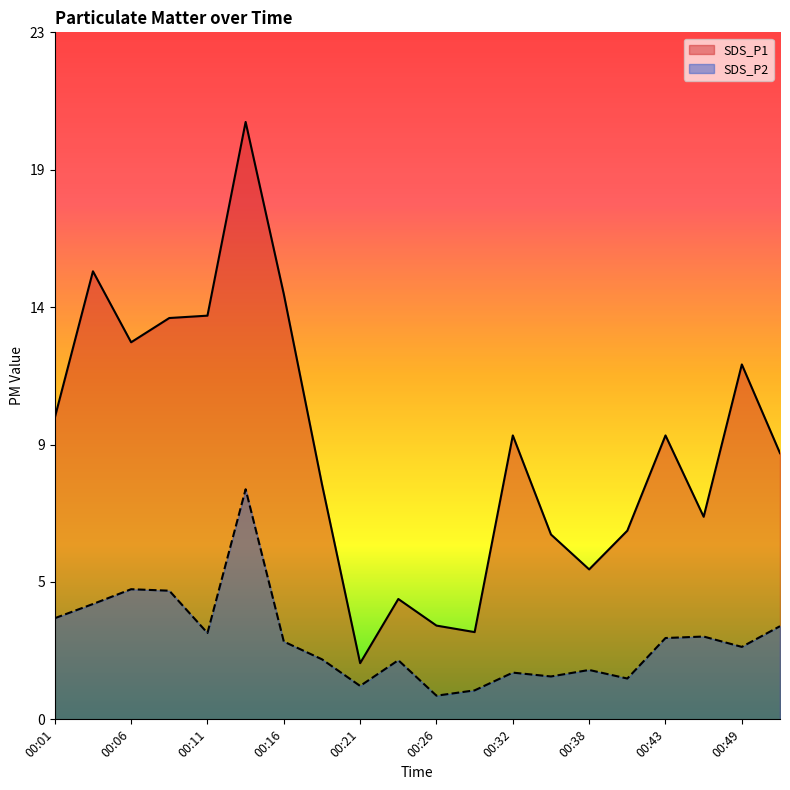

Reading right to left, list all the values displayed in this chart.

SDS_P1: 00:52=9.0	00:49=12.0	00:46=6.8	00:43=9.6	00:41=6.4	00:38=5.1	00:35=6.2	00:32=9.6	00:29=3.0	00:26=3.2	00:24=4.1	00:21=1.9	00:19=8.0	00:16=14.4	00:14=20.2	00:11=13.7	00:08=13.6	00:06=12.8	00:03=15.2	00:01=10.2
SDS_P2: 00:52=3.1	00:49=2.5	00:46=2.8	00:43=2.8	00:41=1.4	00:38=1.7	00:35=1.4	00:32=1.6	00:29=1.0	00:26=0.8	00:24=2.0	00:21=1.1	00:19=2.0	00:16=2.6	00:14=7.8	00:11=2.9	00:08=4.3	00:06=4.4	00:03=3.9	00:01=3.4